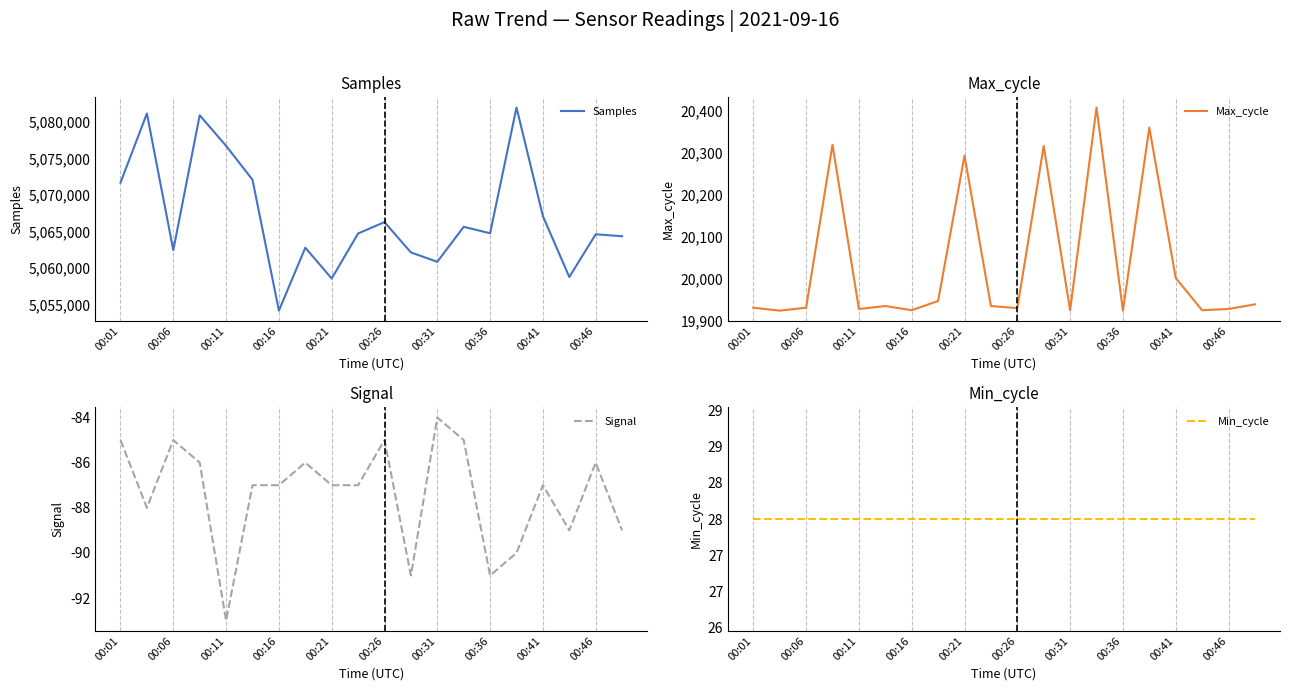

Is it true that Min_cycle equals 28 at 13?

True